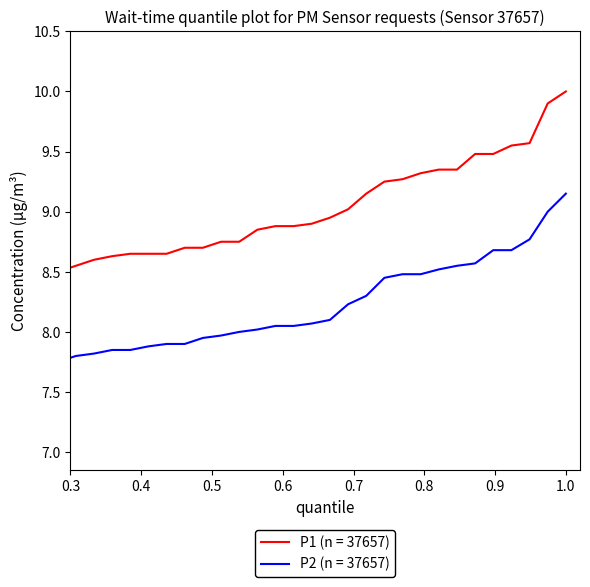

Does the chart display data point markers on the line(s)?

No